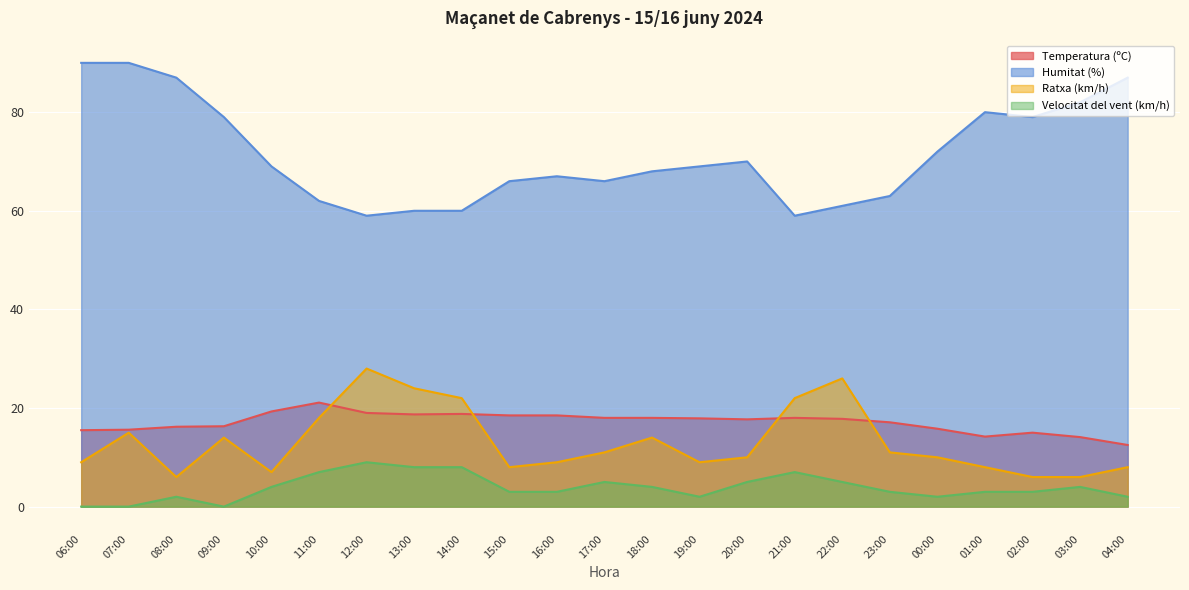

Is it true that Humitat (%) equals 111.1 at 19:00?

False